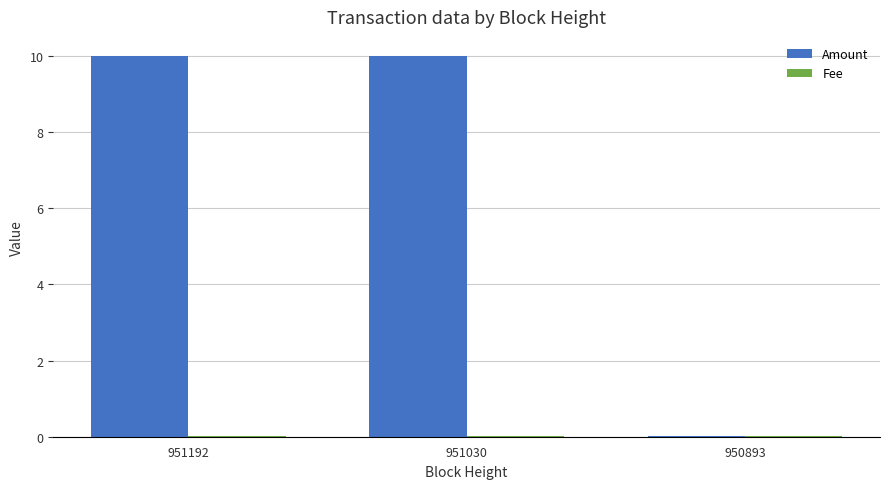

At which label does Amount first exceed 9?

951192